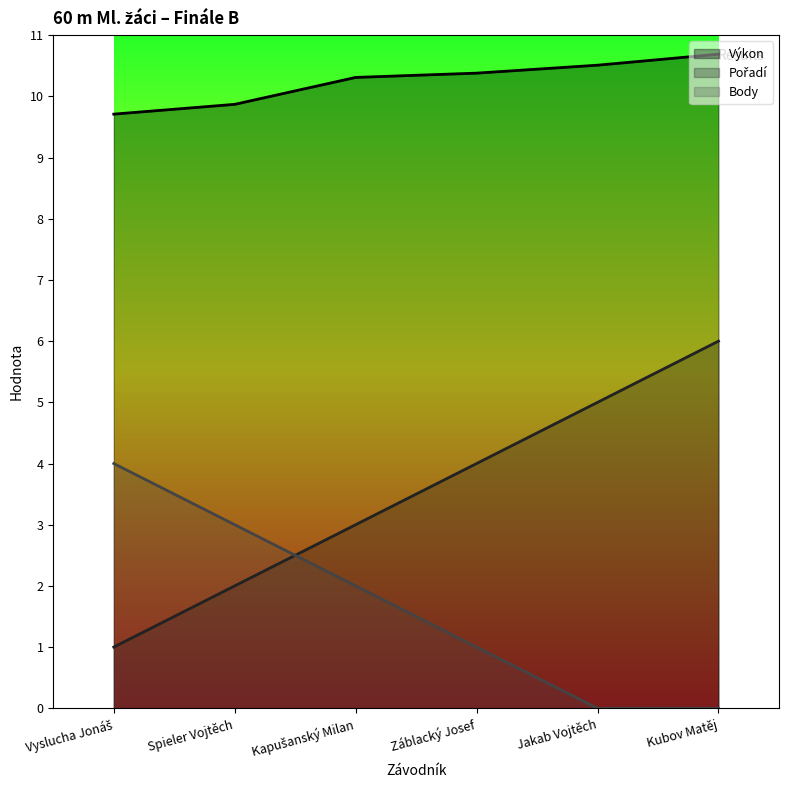

List the series in order of their overall mean, lowest first.

Body, Pořadí, Výkon